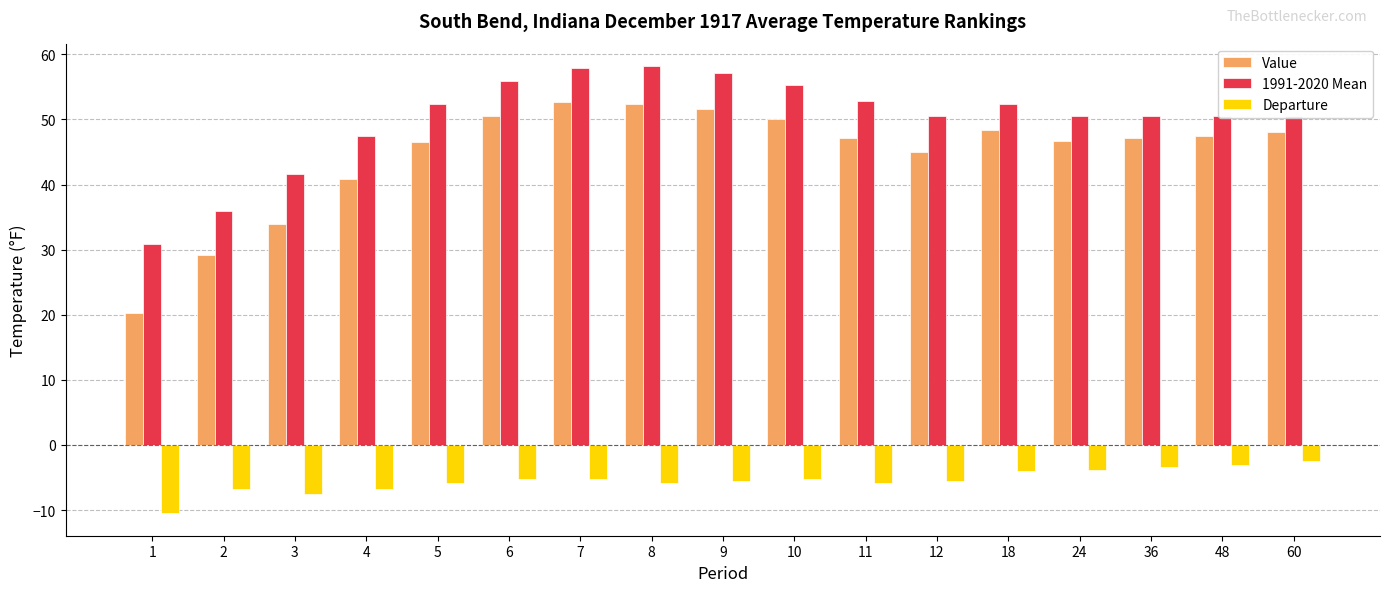

Between 10 and 36, which series saw the biggest shift?

1991-2020 Mean